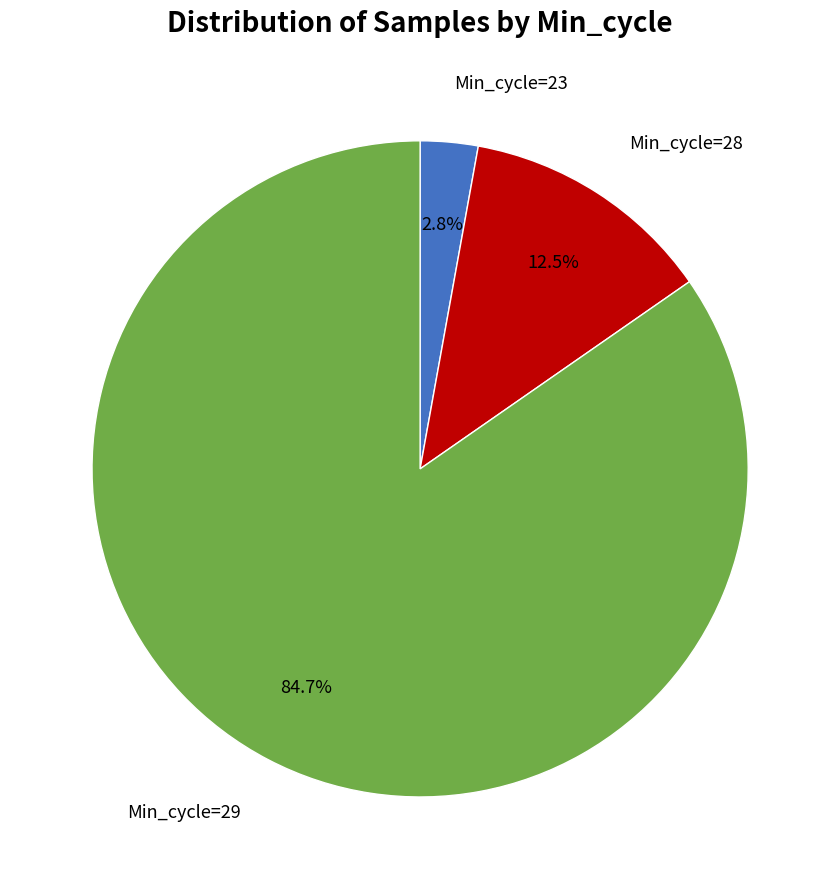

Is there a majority slice in this chart?

Yes